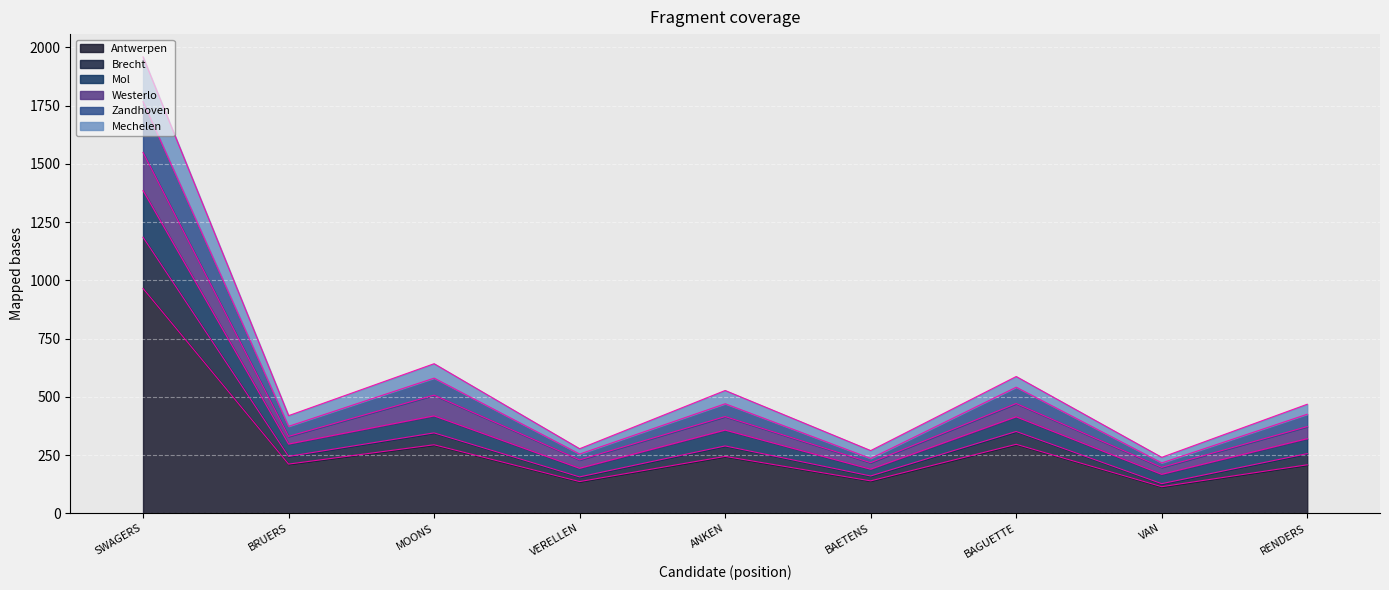

True or false: Brecht has more than 2 interior local peaks.

True